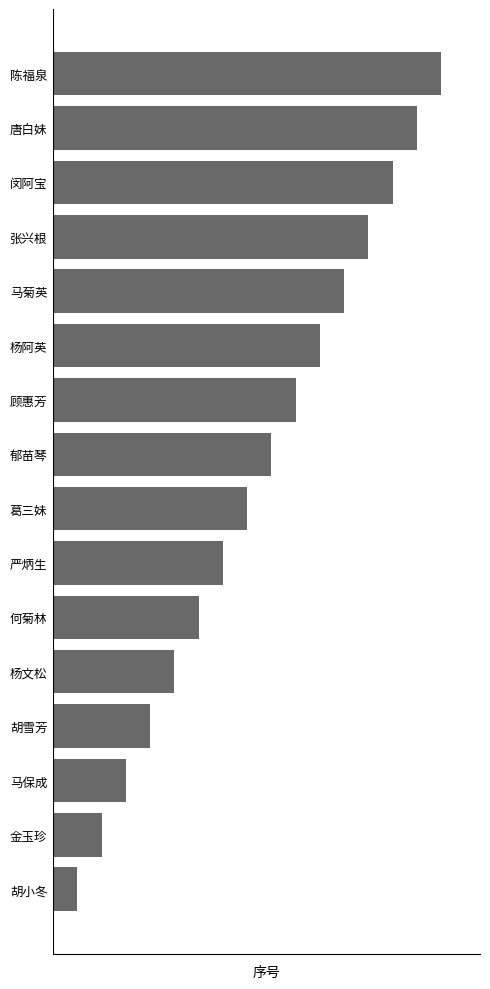

Rank the categories by value from lowest to highest.

胡小冬, 金玉珍, 马保成, 胡雪芳, 杨文松, 何菊林, 严炳生, 葛三妹, 郁苗琴, 顾惠芳, 杨阿英, 马菊英, 张兴根, 闵阿宝, 唐白妹, 陈福泉